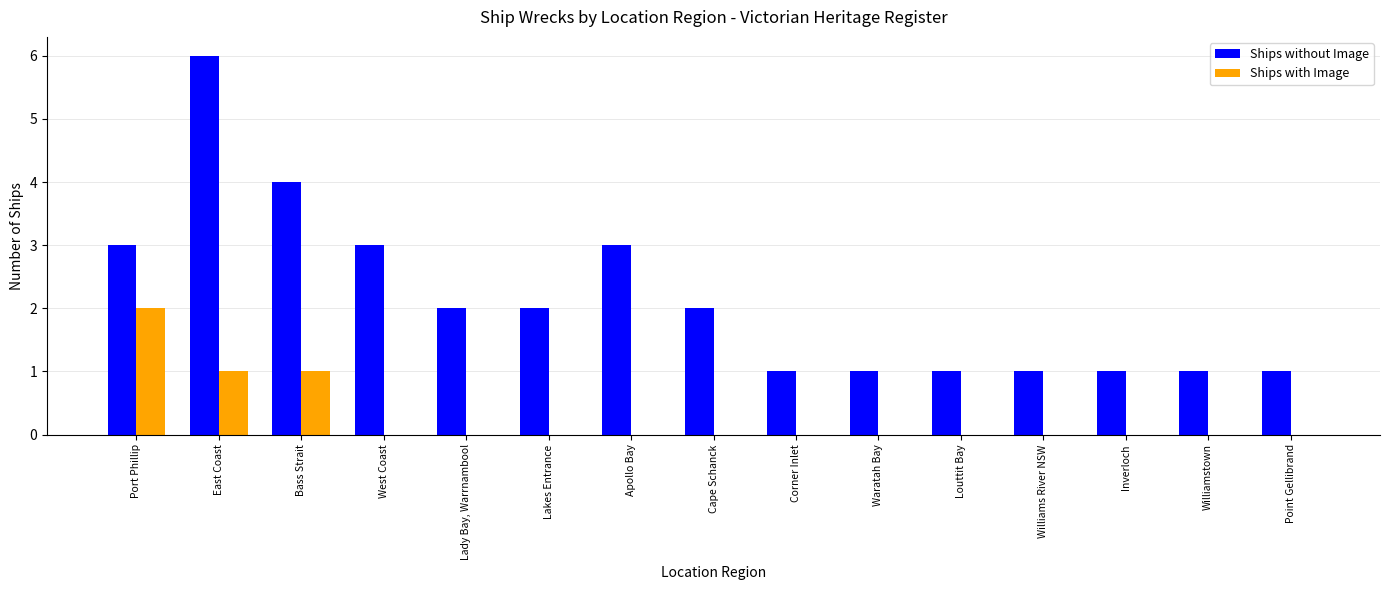

Which series changed the most between East Coast and Waratah Bay?

Ships without Image